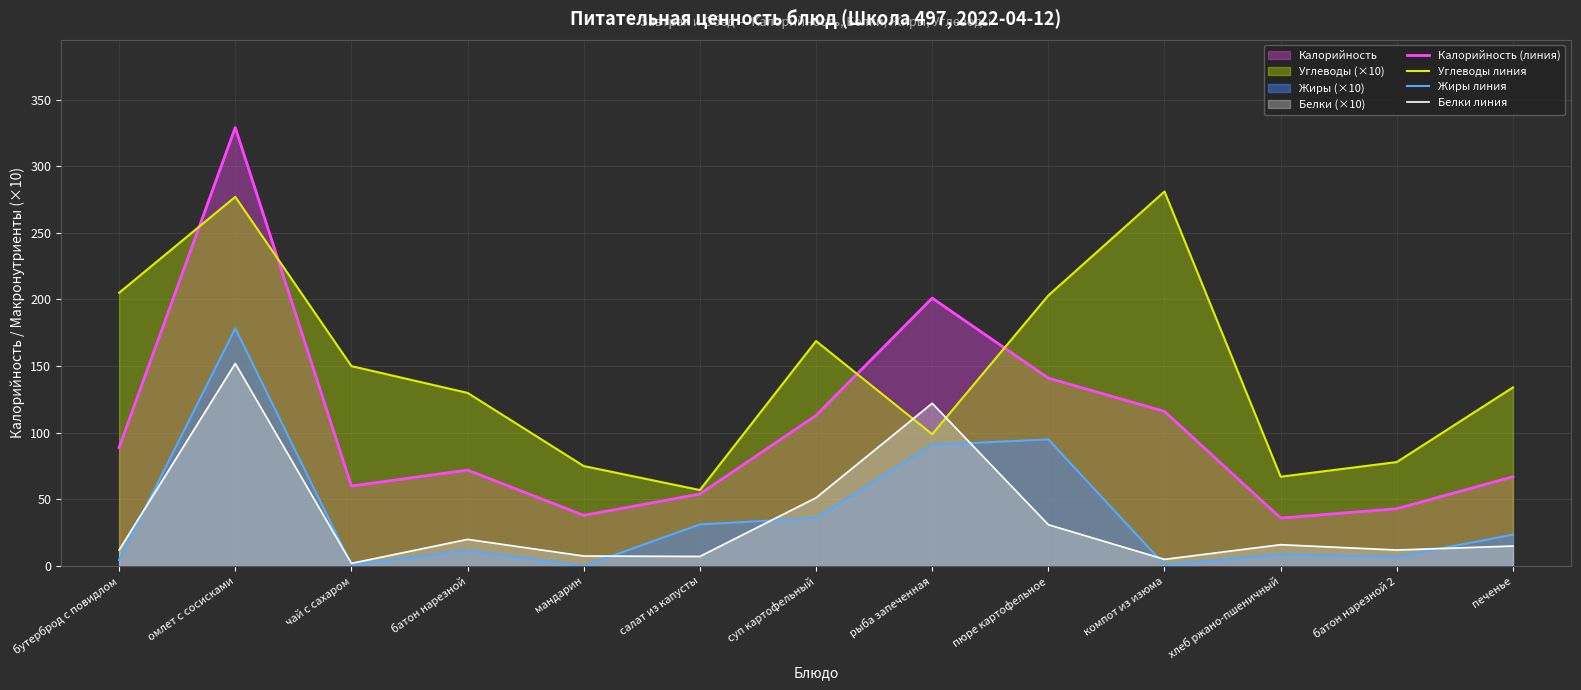

True or false: Жиры линия has more than 0 interior local peaks.

True